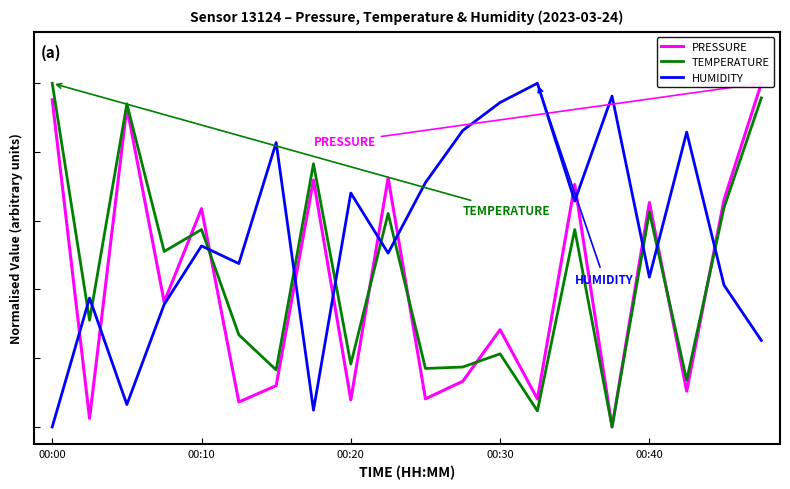

Which series ends up on top after the final intersection of TEMPERATURE and HUMIDITY?

TEMPERATURE